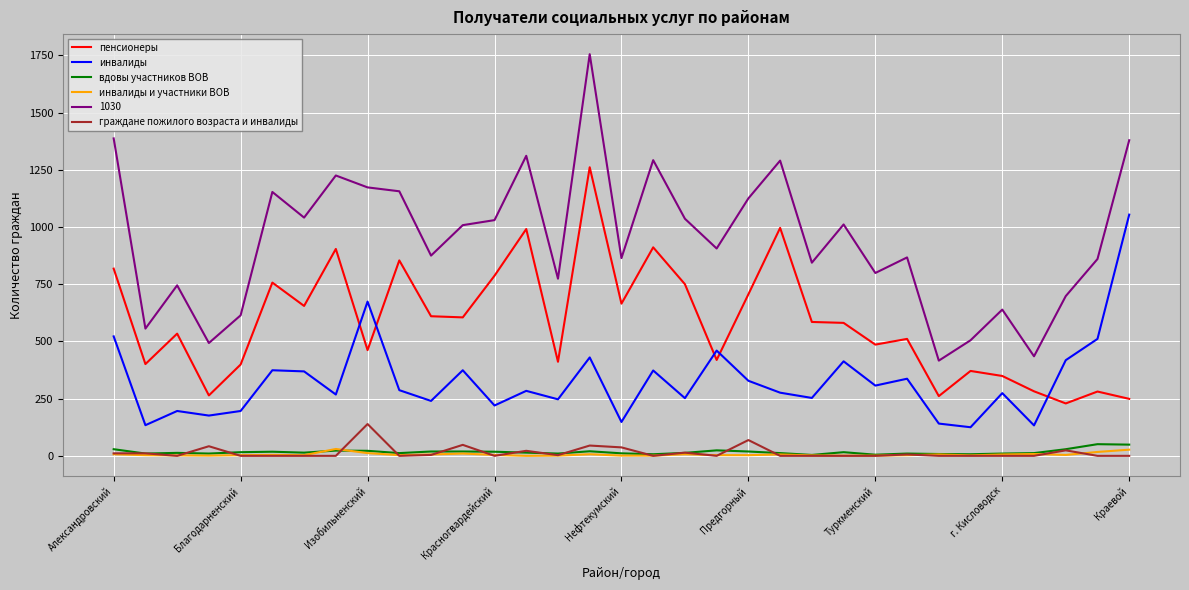

What is the lowest value of the инвалиды series?

125